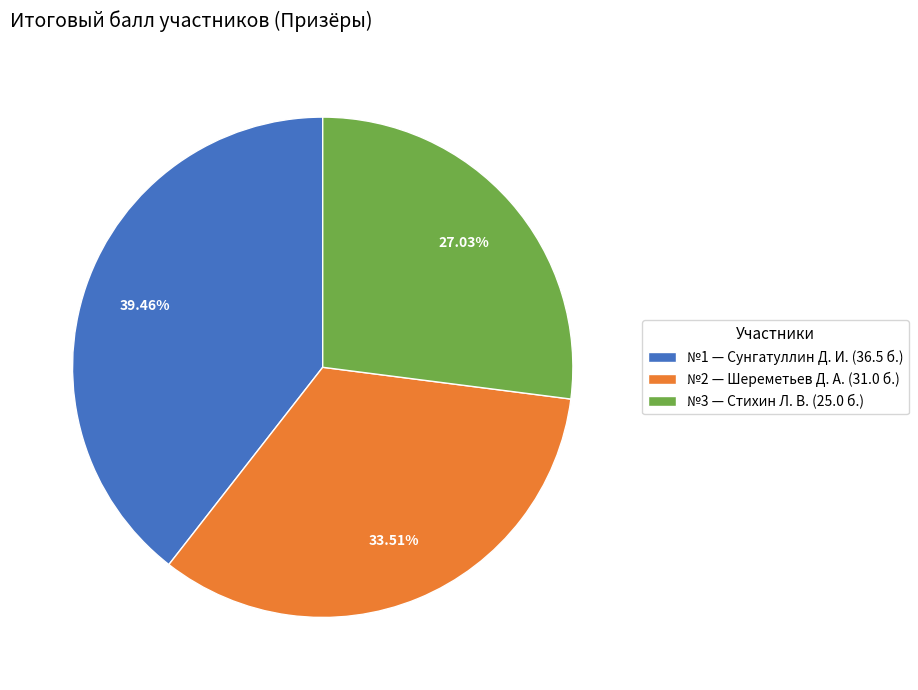

Which has a higher value, №3 — Стихин Л. В. (25.0 б.) or №1 — Сунгатуллин Д. И. (36.5 б.)?

№1 — Сунгатуллин Д. И. (36.5 б.)